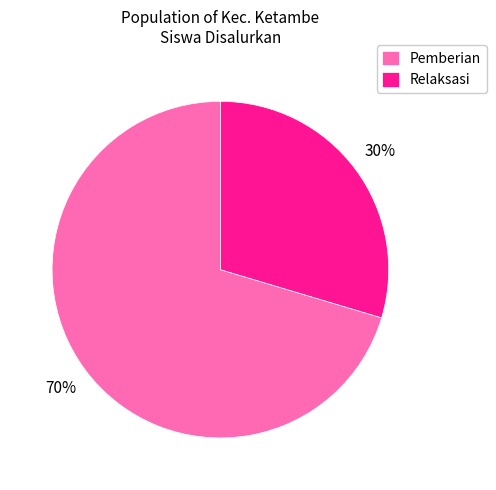

Rank the categories by value from lowest to highest.

Relaksasi, Pemberian